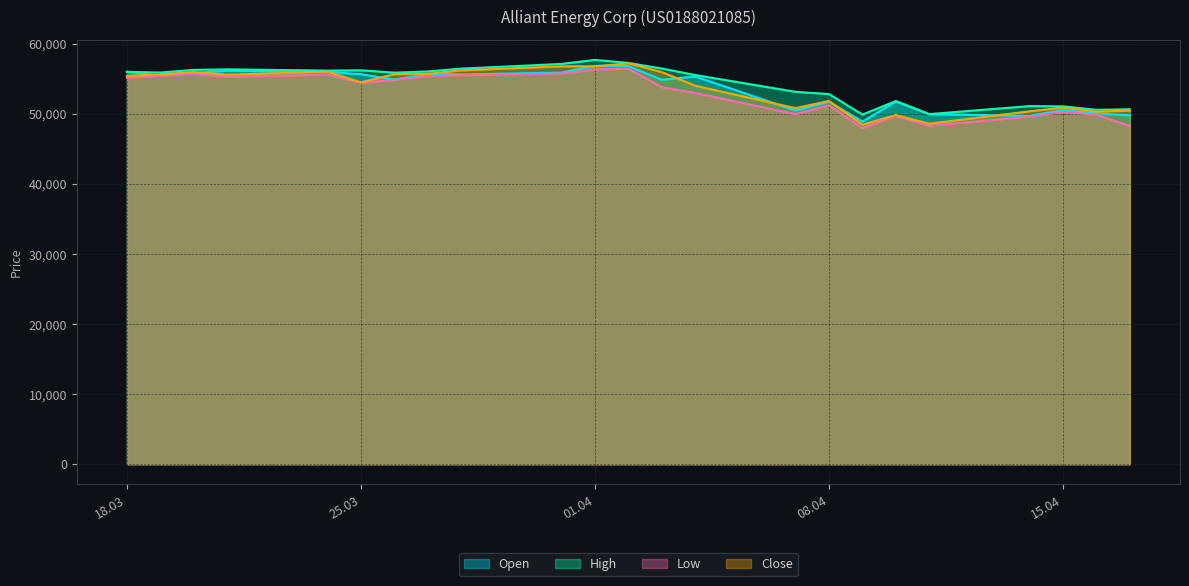

What position from the right is 27.03.2025?

16